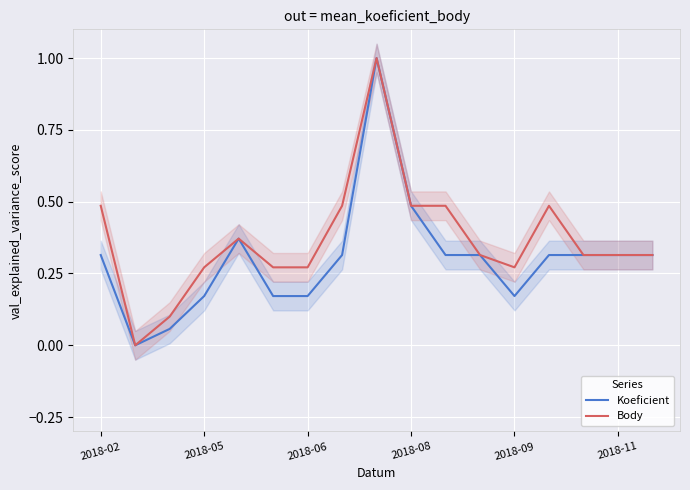

What is the average value of the Body series?

0.4